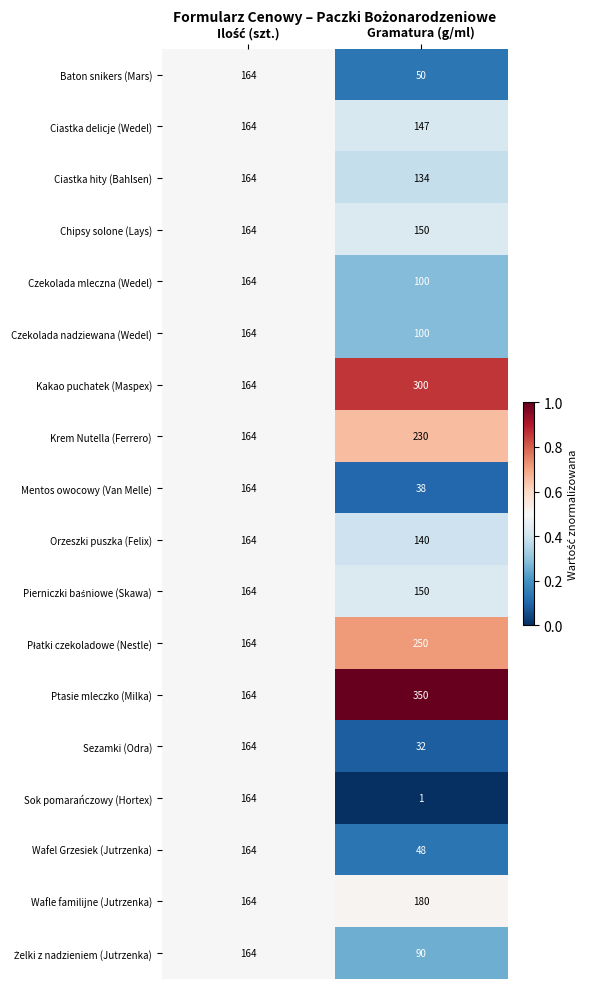

What is the spread (max minus min) of values at Gramatura (g/ml)?

349